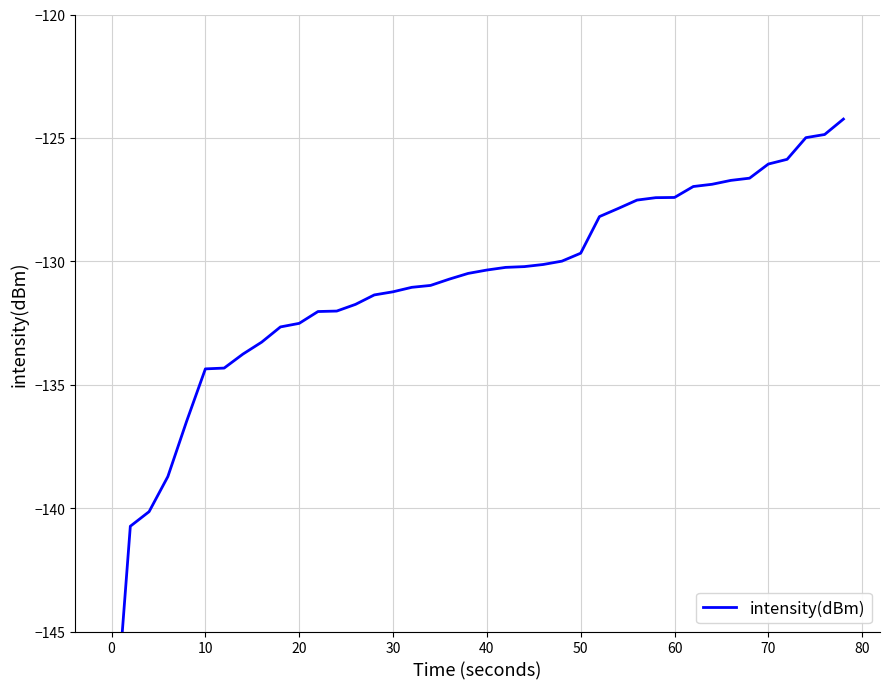

What is the average value?

-131.0